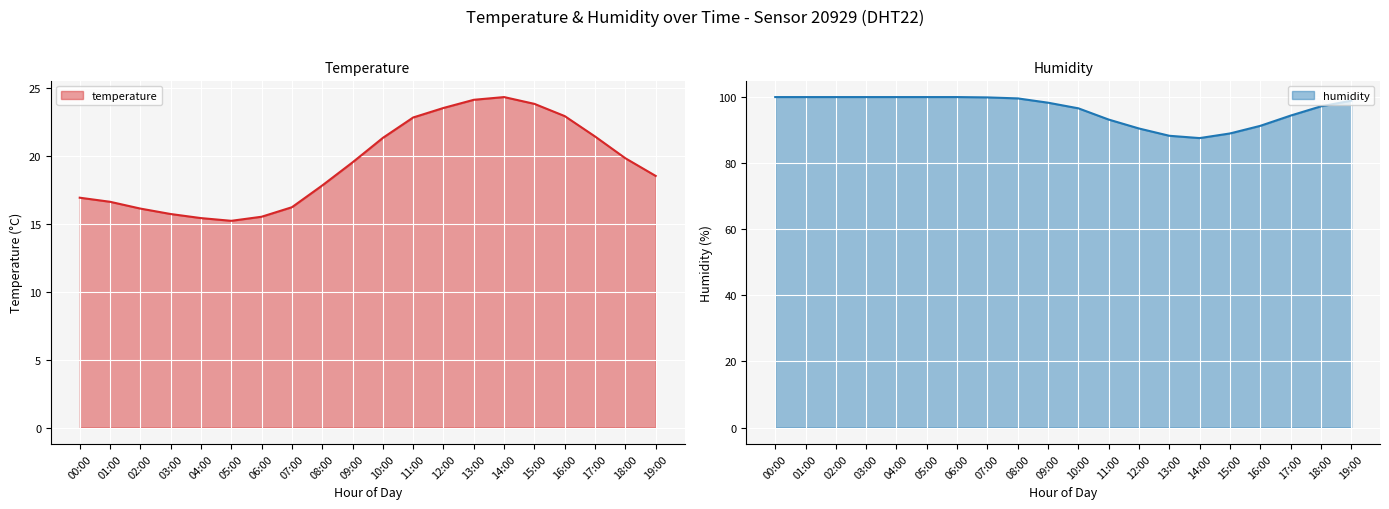

What is the difference between the temperature values at 00:00 and 15:00?

6.9